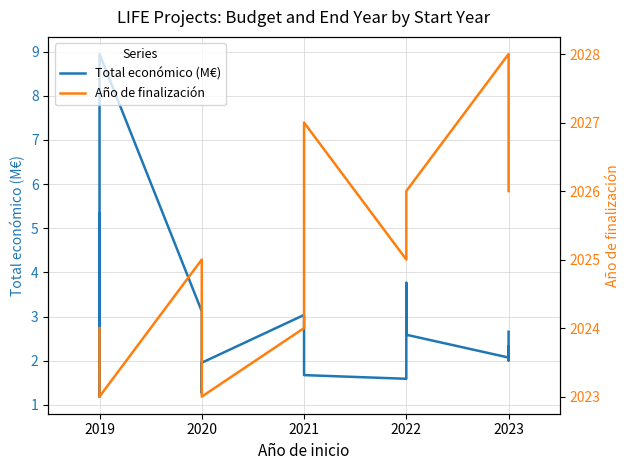

How many series are shown in this chart?

2